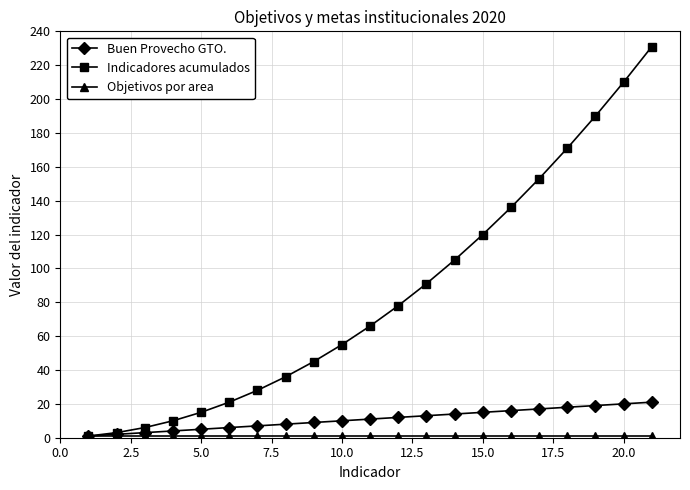

What is the greatest value displayed?

231